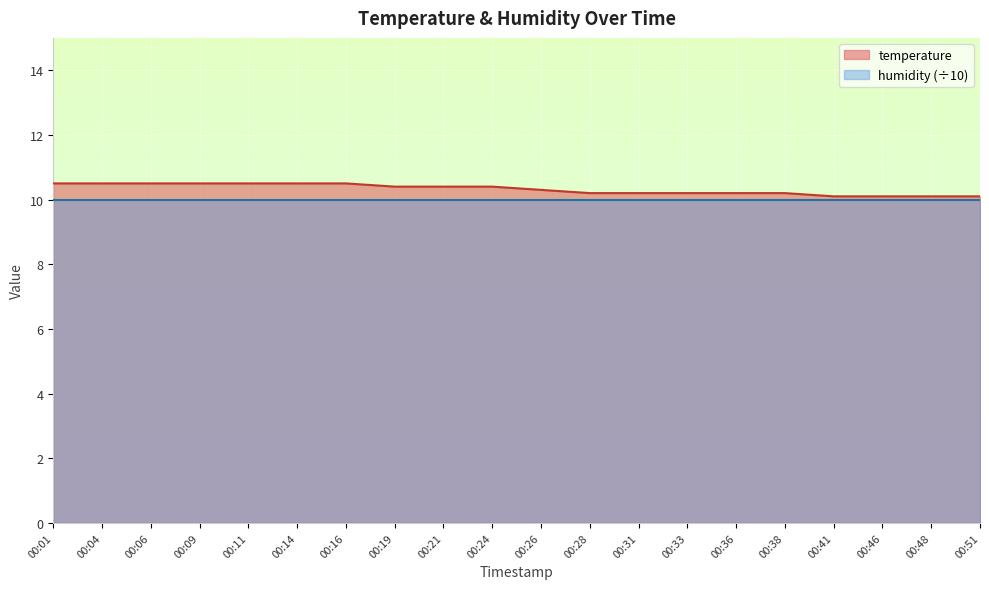

Is it true that the value at 00:21 is 16.8?

False